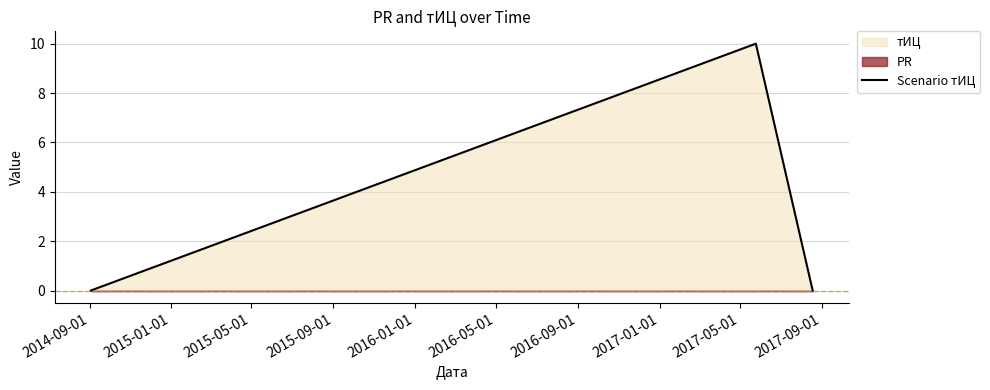

Count the values in the range 0 to 10.

3